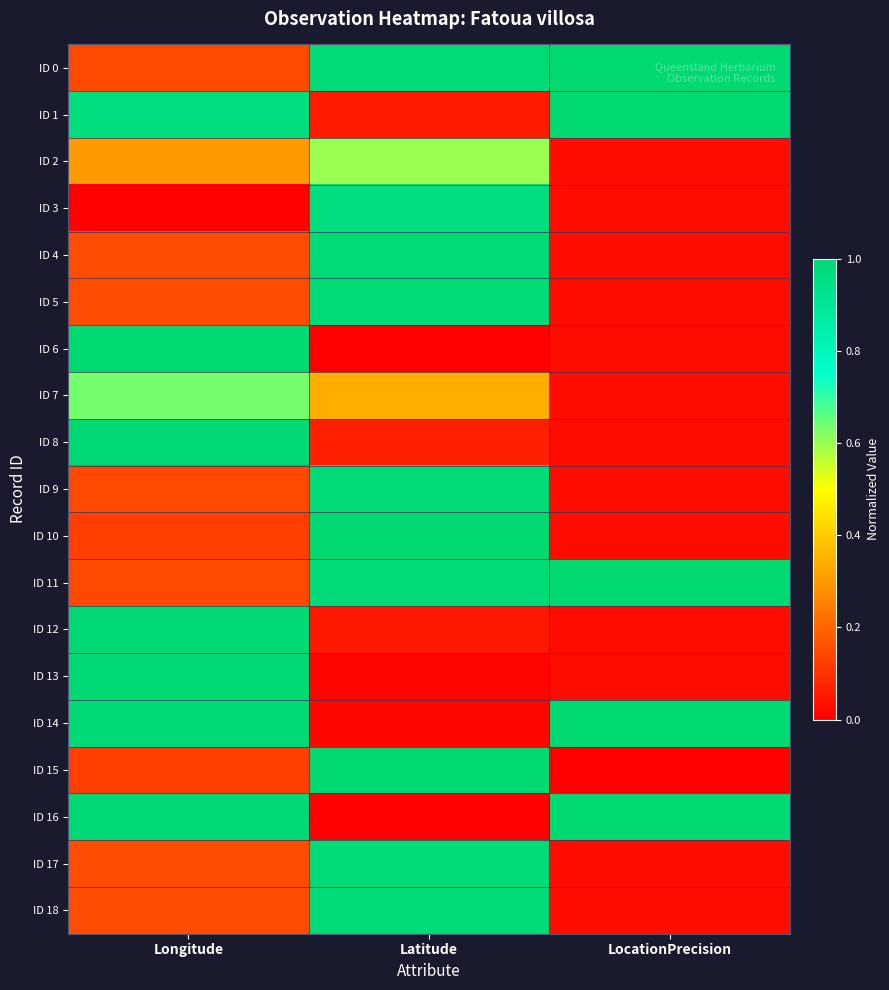

Reading left to right, list all the values displayed in this chart.

ID 0: Longitude=0.1	Latitude=1.0	LocationPrecision=1.0
ID 1: Longitude=1.0	Latitude=0.1	LocationPrecision=1.0
ID 2: Longitude=0.3	Latitude=0.6	LocationPrecision=0.0
ID 3: Longitude=0.0	Latitude=1.0	LocationPrecision=0.0
ID 4: Longitude=0.1	Latitude=1.0	LocationPrecision=0.0
ID 5: Longitude=0.1	Latitude=1.0	LocationPrecision=0.0
ID 6: Longitude=1.0	Latitude=0.0	LocationPrecision=0.0
ID 7: Longitude=0.6	Latitude=0.3	LocationPrecision=0.0
ID 8: Longitude=1.0	Latitude=0.1	LocationPrecision=0.0
ID 9: Longitude=0.1	Latitude=1.0	LocationPrecision=0.0
ID 10: Longitude=0.1	Latitude=1.0	LocationPrecision=0.0
ID 11: Longitude=0.1	Latitude=1.0	LocationPrecision=1.0
ID 12: Longitude=1.0	Latitude=0.0	LocationPrecision=0.0
ID 13: Longitude=1.0	Latitude=0.0	LocationPrecision=0.0
ID 14: Longitude=1.0	Latitude=0.0	LocationPrecision=1.0
ID 15: Longitude=0.1	Latitude=1.0	LocationPrecision=0.0
ID 16: Longitude=1.0	Latitude=0.0	LocationPrecision=1.0
ID 17: Longitude=0.1	Latitude=1.0	LocationPrecision=0.0
ID 18: Longitude=0.1	Latitude=1.0	LocationPrecision=0.0